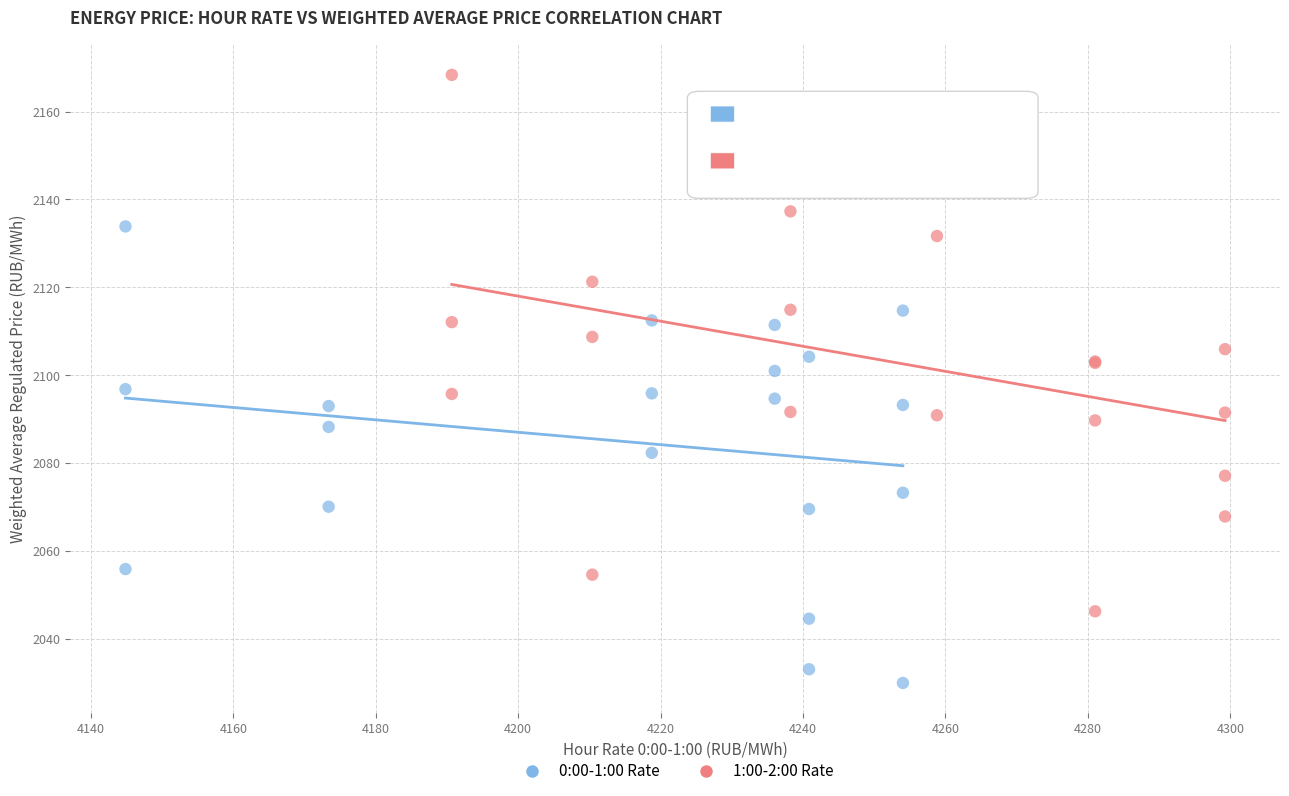

Which series reaches the maximum Y coordinate?

1:00-2:00 Rate